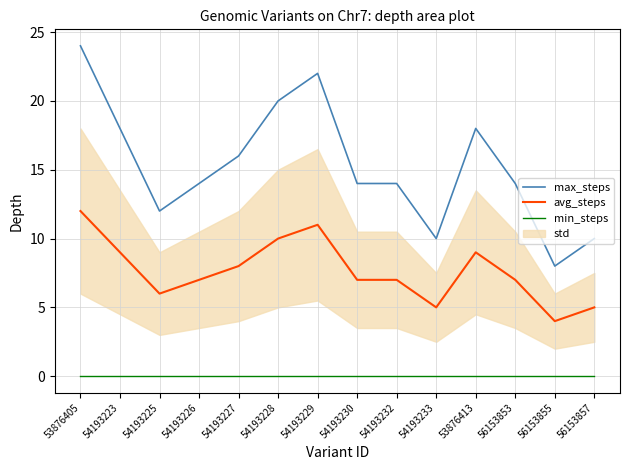

Reading right to left, what are all the values shown in this chart?

max_steps: 10	8	14	18	10	14	14	22	20	16	14	12	18	24
avg_steps: 5	4	7	9	5	7	7	11	10	8	7	6	9	12
min_steps: 0	0	0	0	0	0	0	0	0	0	0	0	0	0